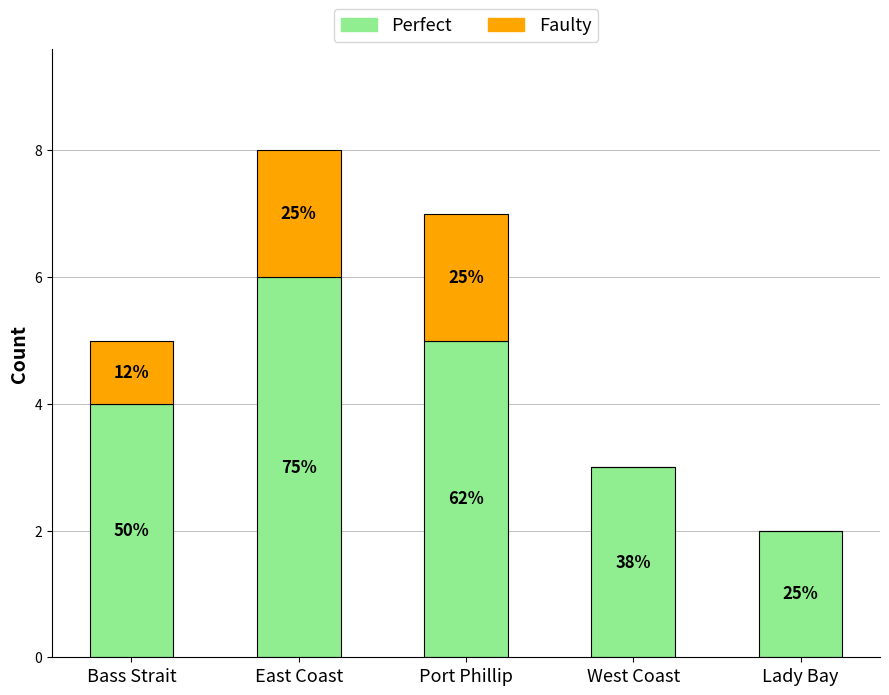

What are all the series names shown in the legend?

Perfect, Faulty